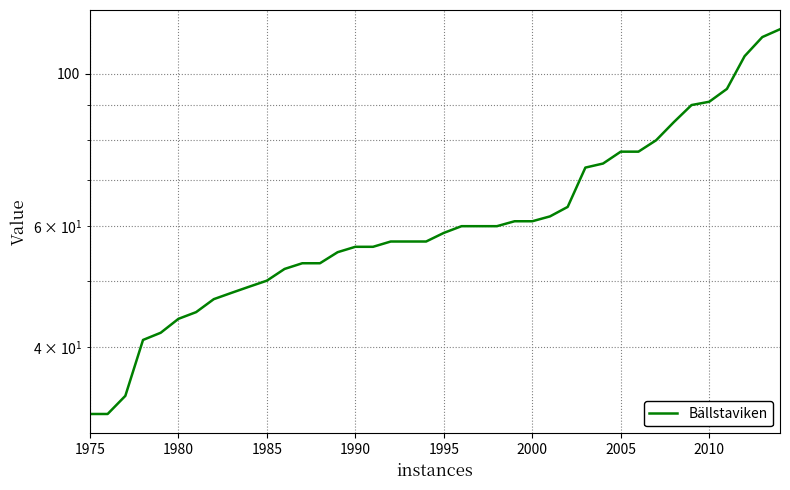

How many lines are shown in the chart?

1